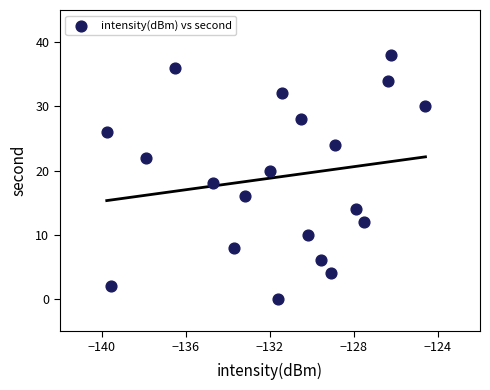

What is the range of Y values (max minus min)?

38